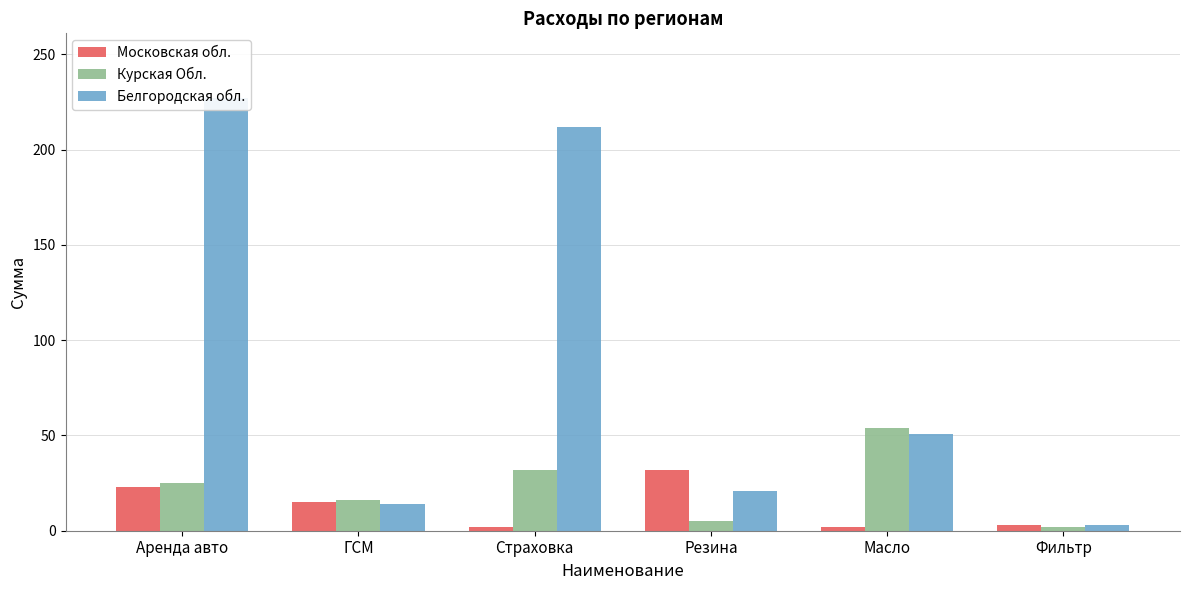

At which label does Московская обл. first exceed 15?

Аренда авто